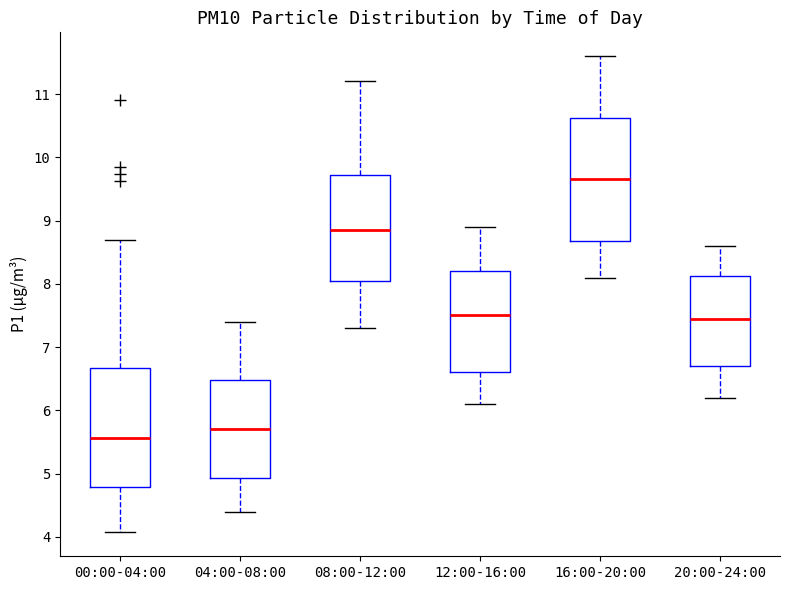

Reading left to right, transcribe this box plot: for each box, give where its median line is, the range the box spans, and where its two whiskers end, as read against the y-axis. The values are not printed on the chart, so give them approximately, as read against the axis.

00:00-04:00: median 5.6, box 4.8 to 6.7, whiskers 4.1 to 8.7
04:00-08:00: median 5.7, box 4.9 to 6.5, whiskers 4.4 to 7.4
08:00-12:00: median 8.9, box 8.1 to 9.7, whiskers 7.3 to 11.2
12:00-16:00: median 7.5, box 6.6 to 8.2, whiskers 6.1 to 8.9
16:00-20:00: median 9.7, box 8.7 to 10.6, whiskers 8.1 to 11.6
20:00-24:00: median 7.5, box 6.7 to 8.1, whiskers 6.2 to 8.6